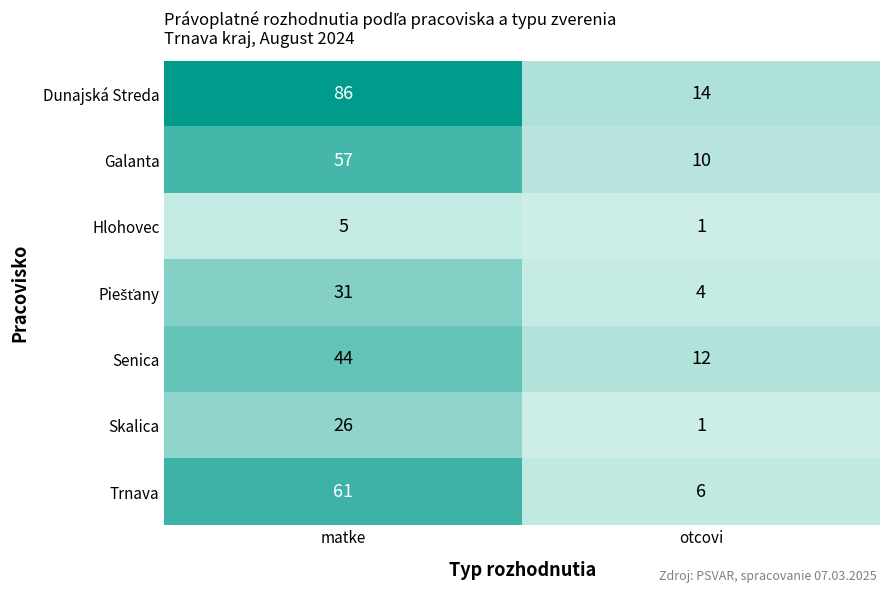

What is the difference between the highest and lowest values at otcovi?

13